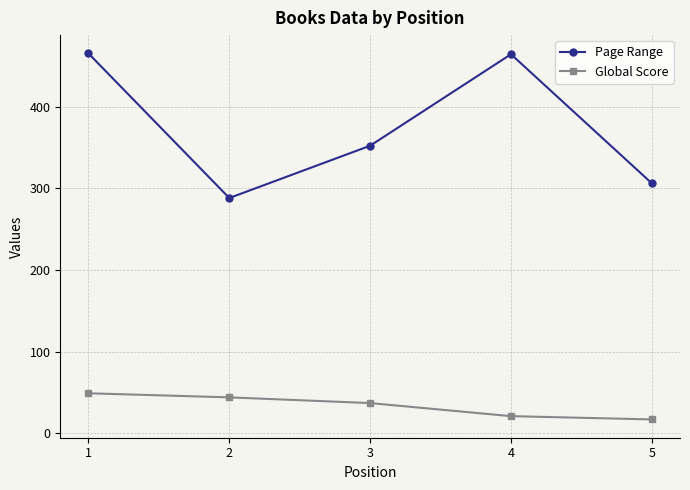

How many interior local peaks does the Page Range series have?

1